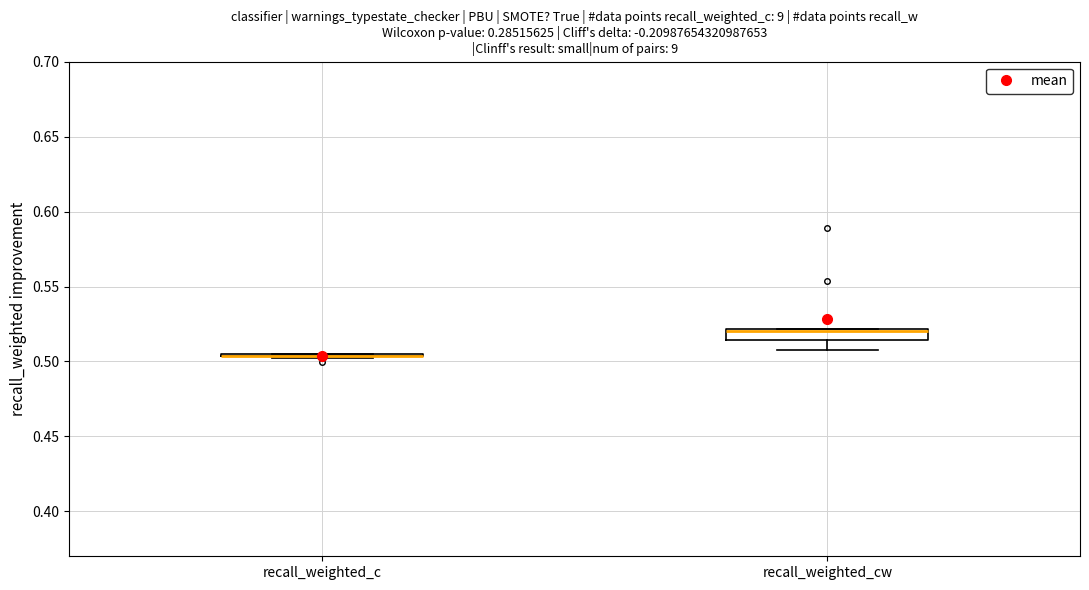

Comparing the boxes themselves (not the whiskers), which one is the tallest?

recall_weighted_cw